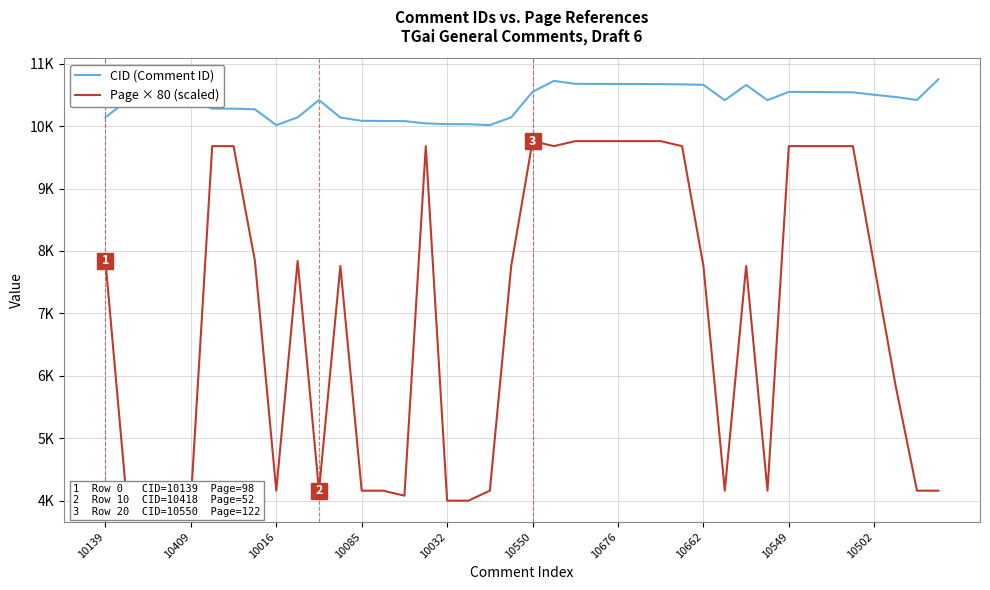

What is the average value of the CID (Comment ID) series?

10391